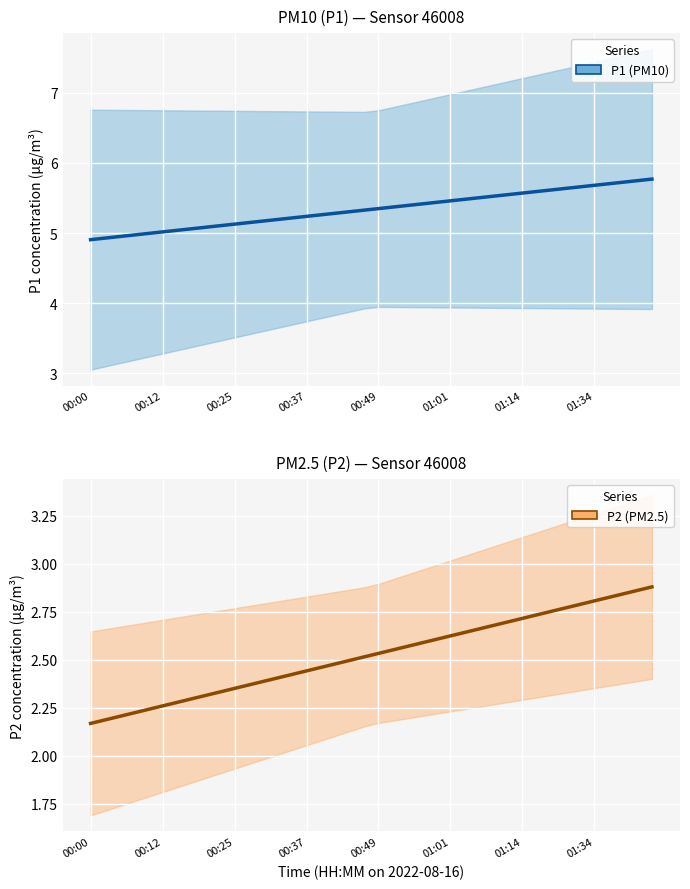

What is the average value of the P2 trend series?

2.5